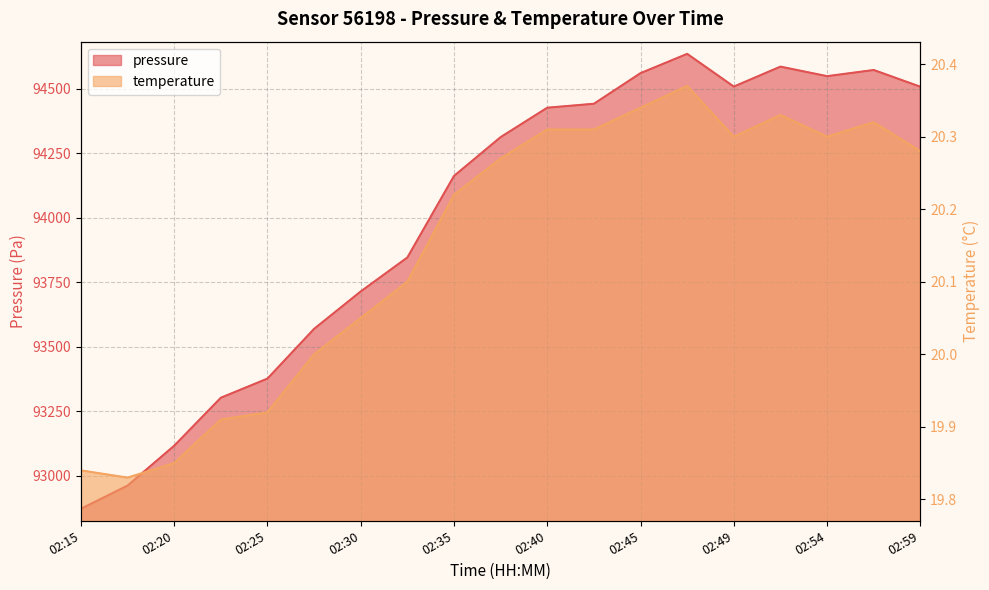

What is the value of the pressure point at the 7th from the left?

93714.1